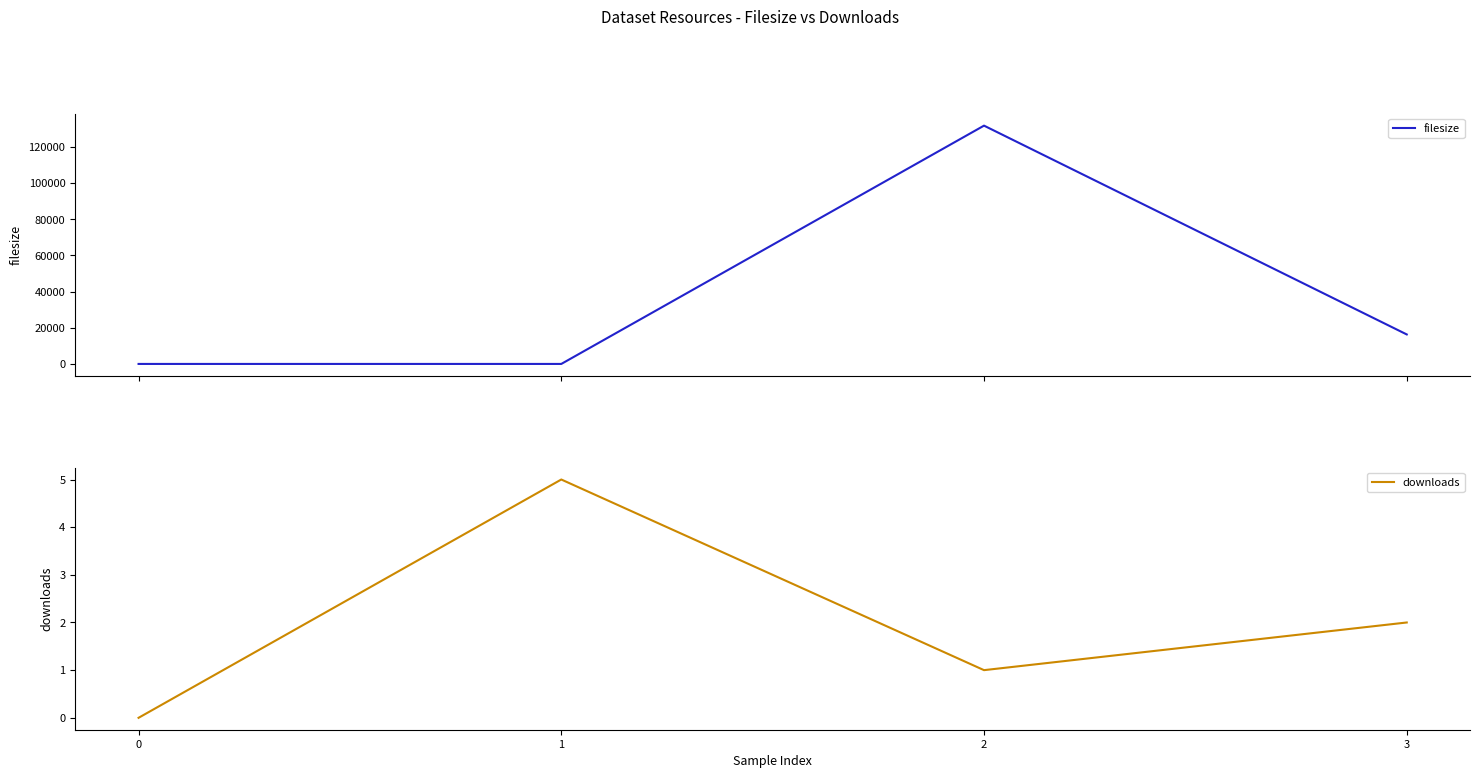

Between 3 and 1, which is larger?

3